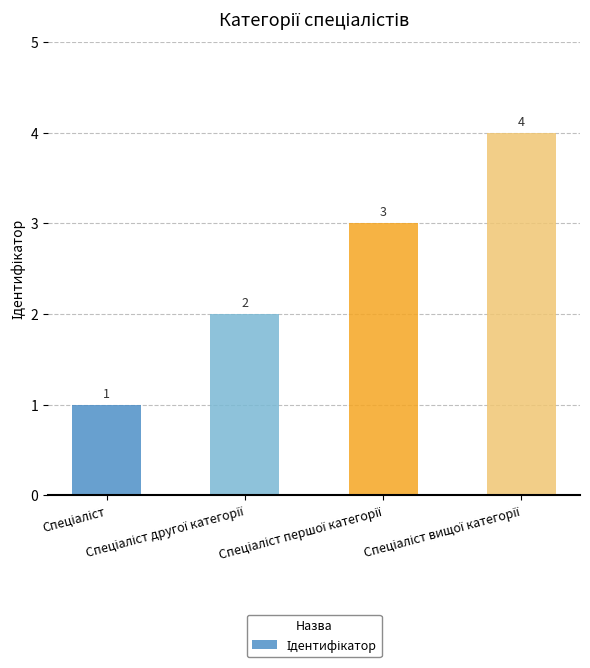

What is the difference between the second highest and second lowest values?

1